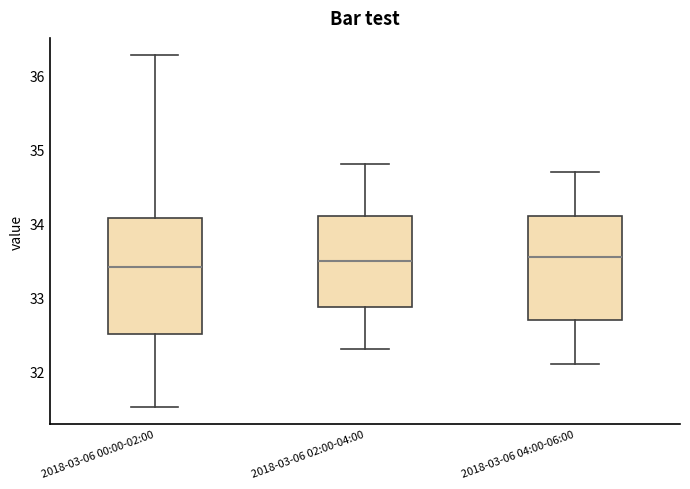

Which box is the tallest, from its lower edge to its upper edge?

2018-03-06 00:00-02:00